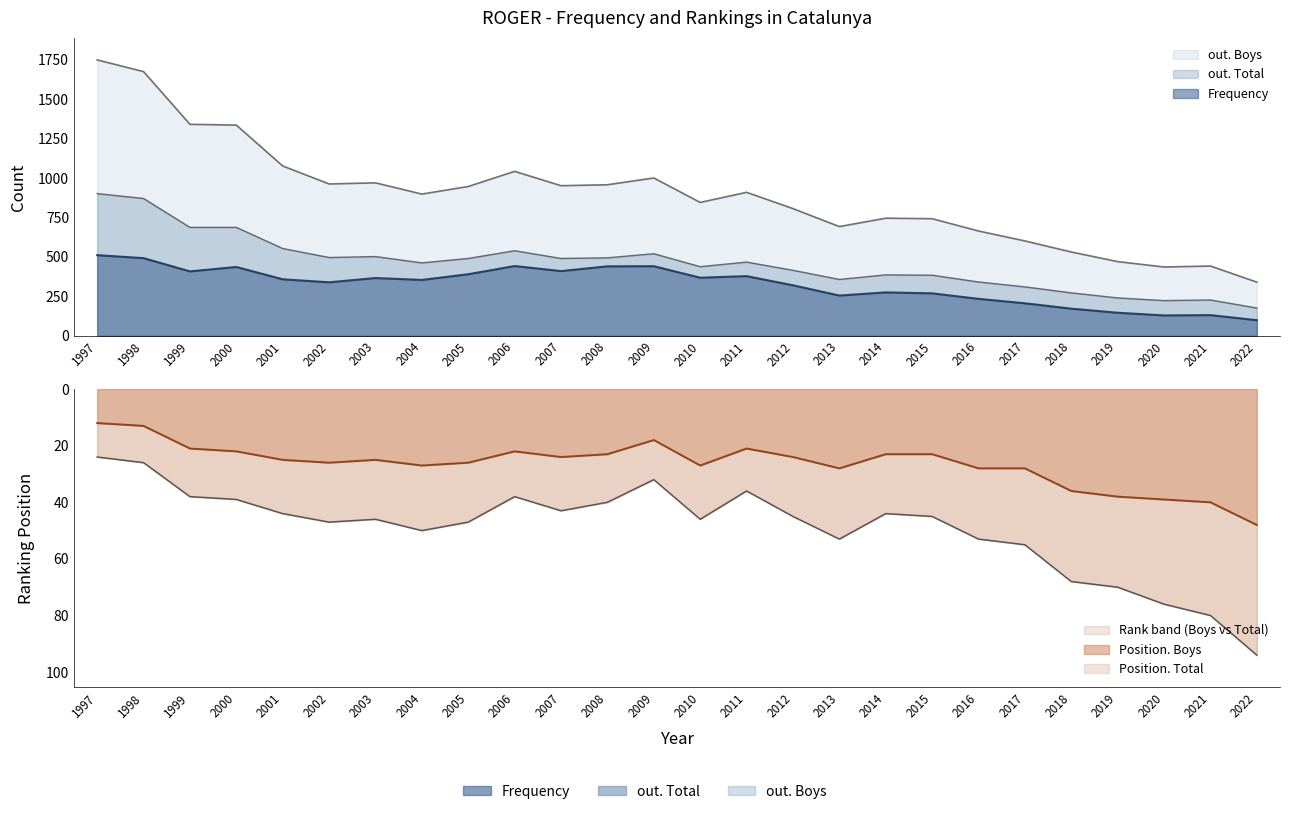

What are all the series names shown in the legend?

Frequency, Position. Total, Position. Boys, out. Total, out. Boys